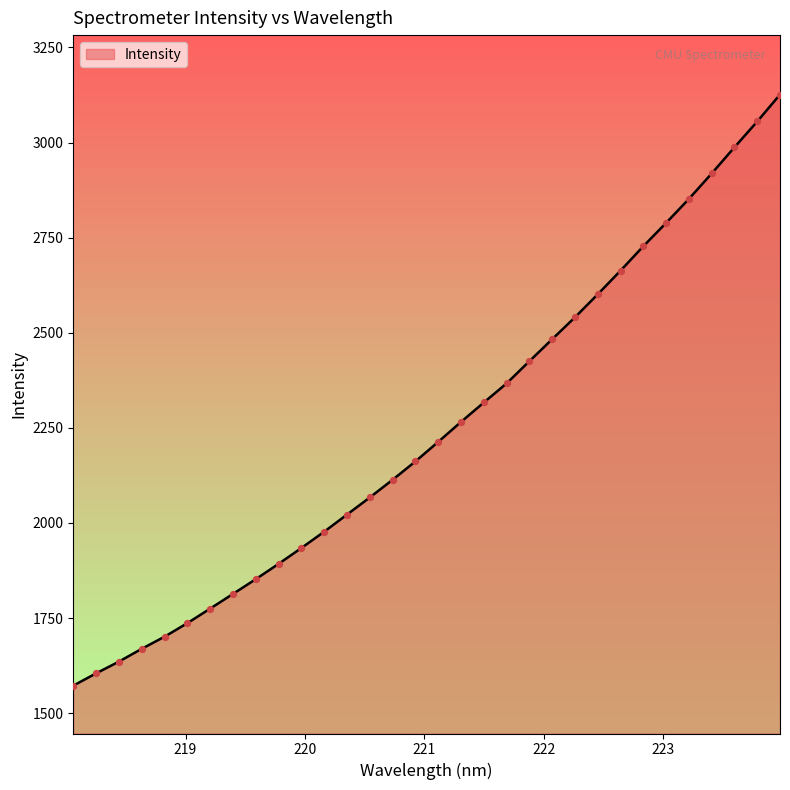

What is the difference between the maximum and minimum values?

1553.6